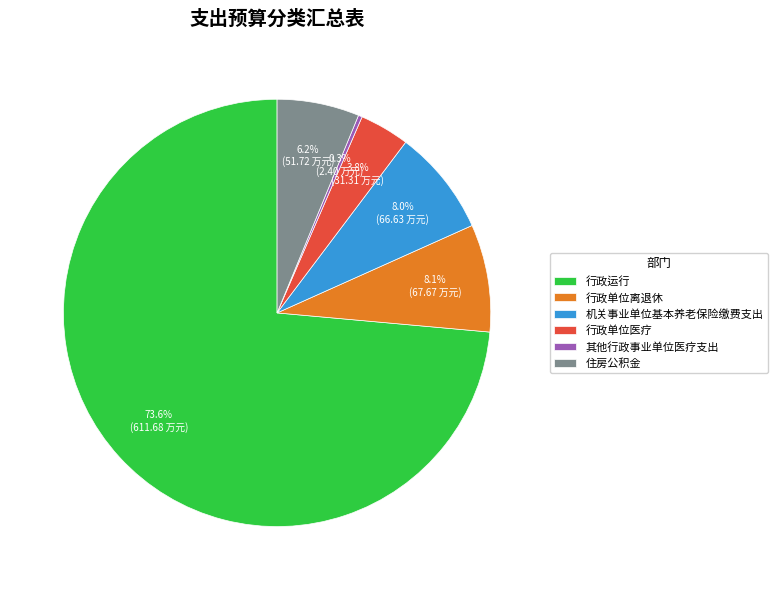

What percentage is the 行政单位离退休 slice, to the nearest percent?

8%